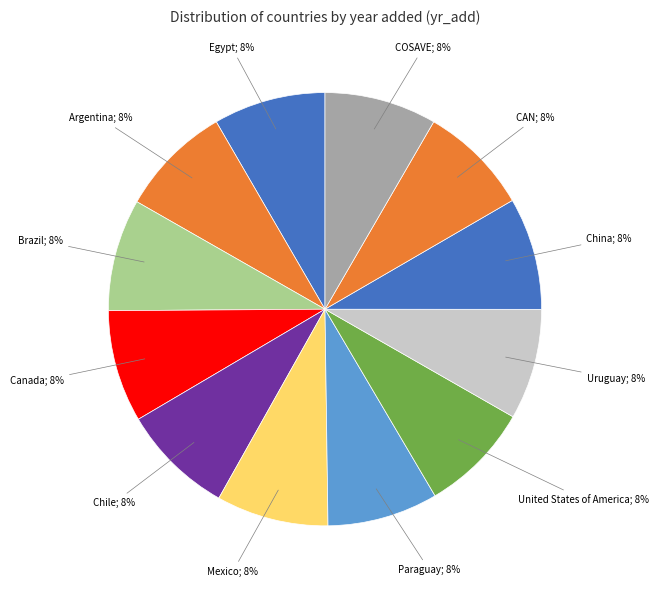

How many slices are in this pie chart?

12